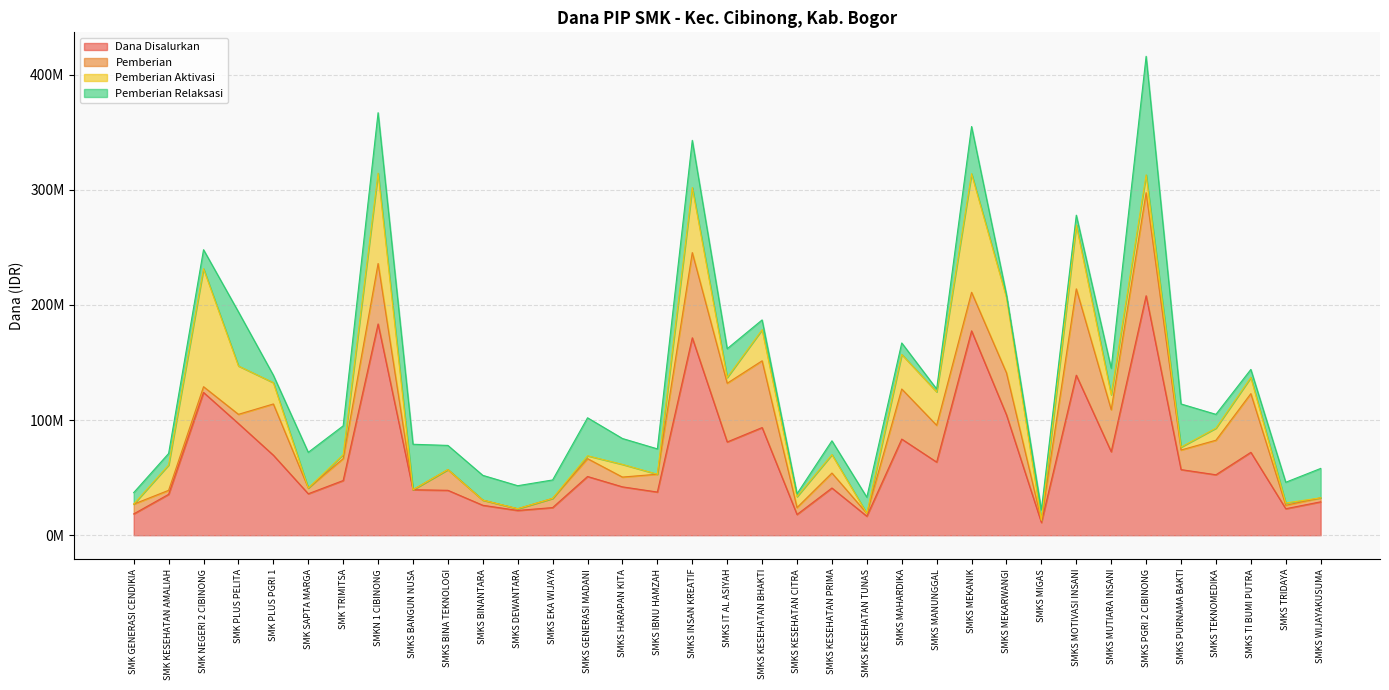

What is the total value across all series at SMKS HARAPAN KITA?

84000000